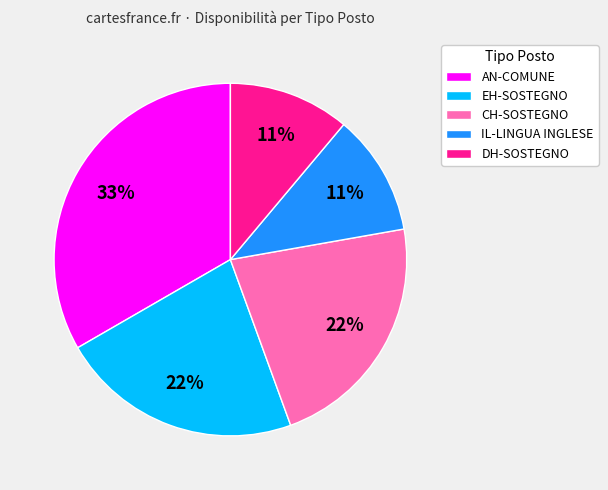

True or false: DH-SOSTEGNO accounts for 1% of the total.

False